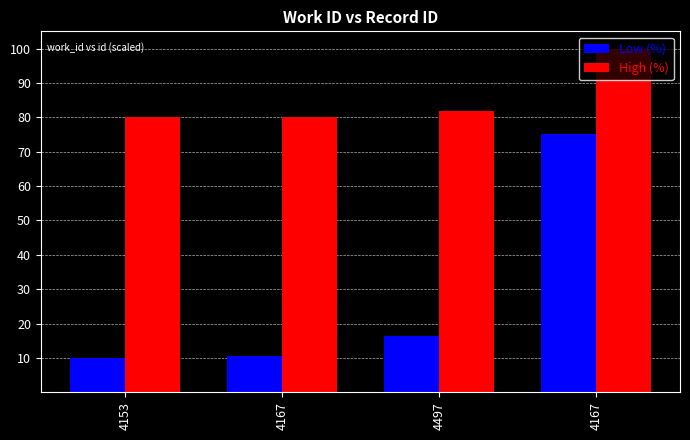

How many data points in Low (%) are less than 16?

2